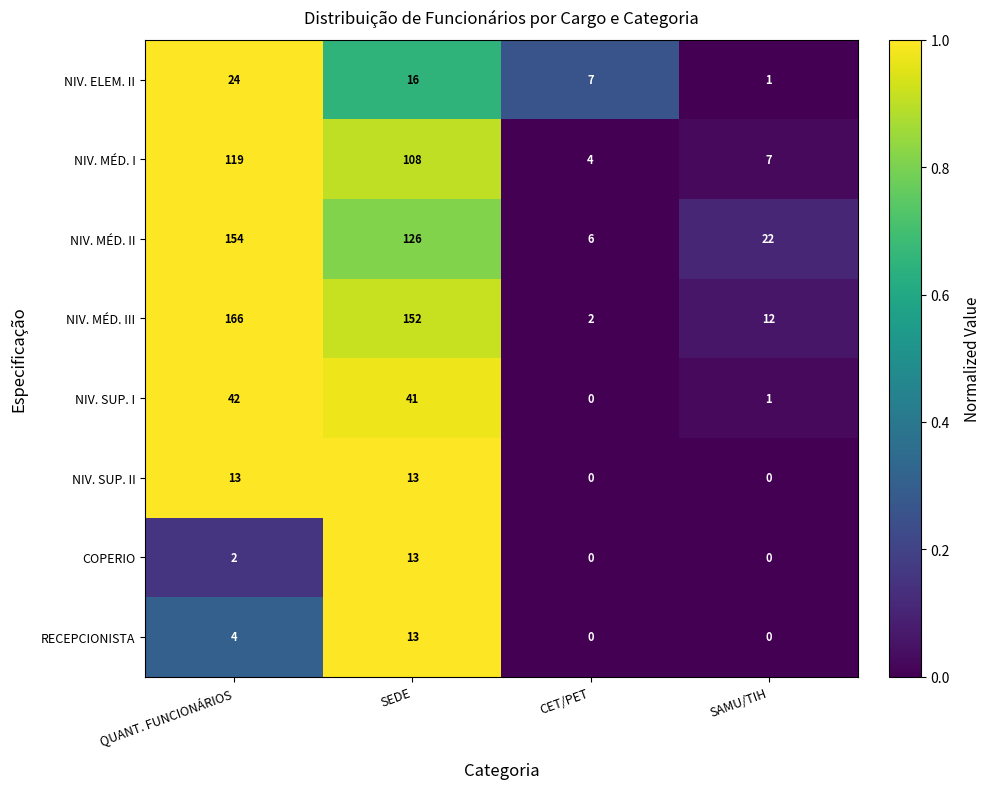

What is the total value across all series at CET/PET?

19